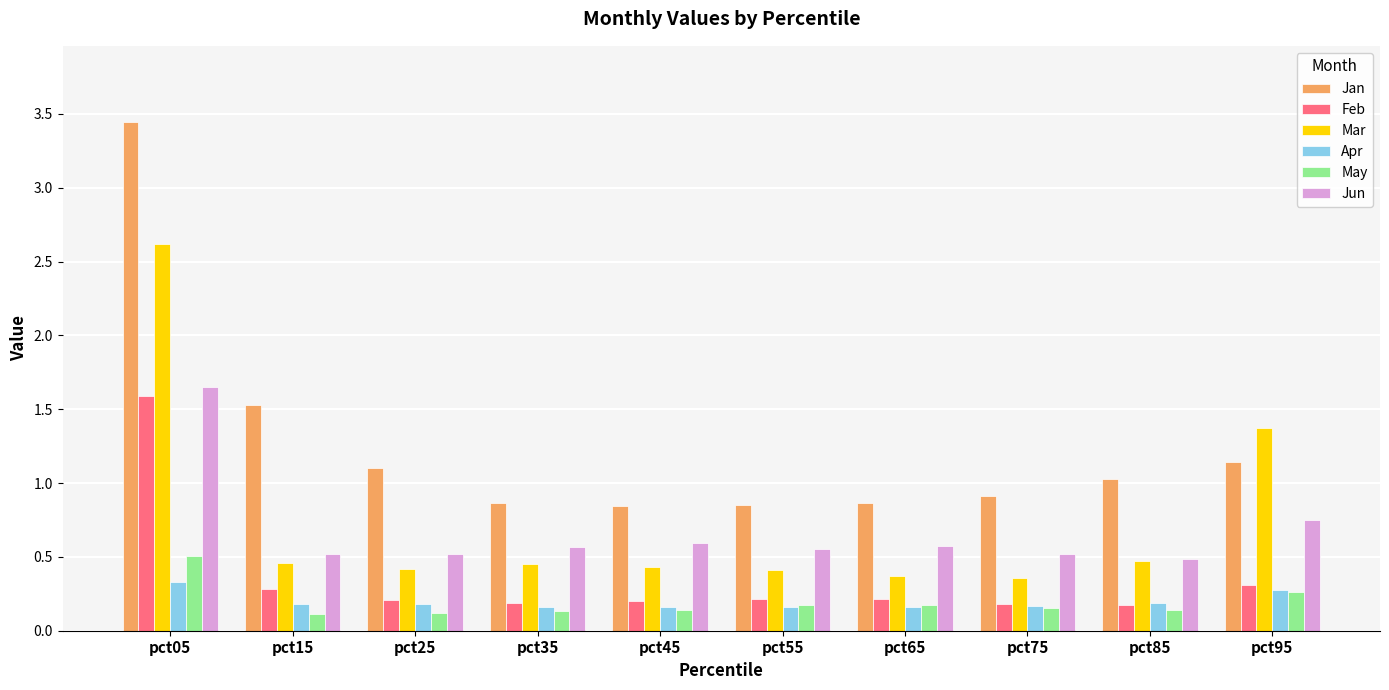

What are all the series names shown in the legend?

Jan, Feb, Mar, Apr, May, Jun